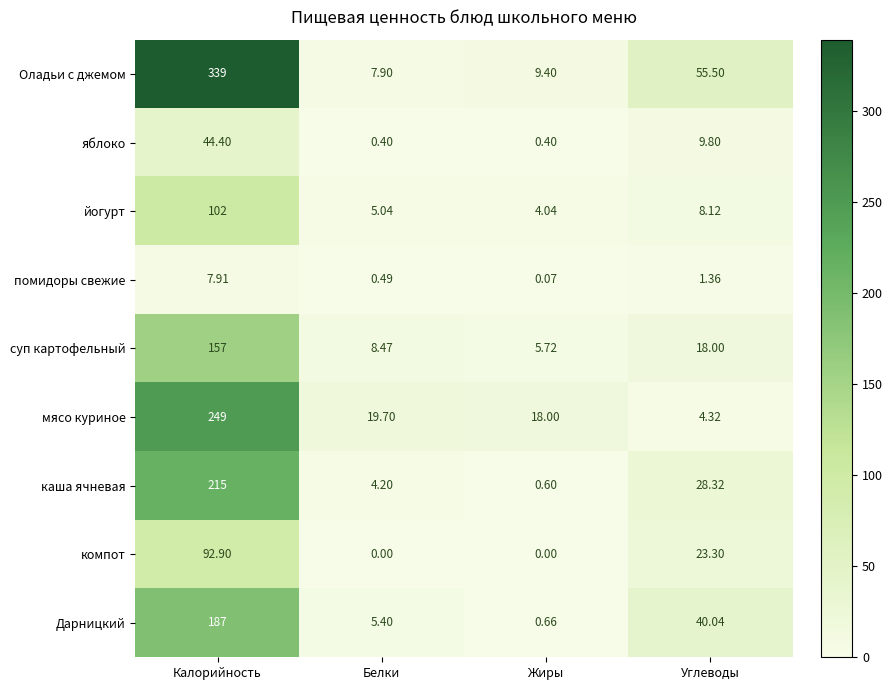

Which label corresponds to the largest value in the chart?

Калорийность